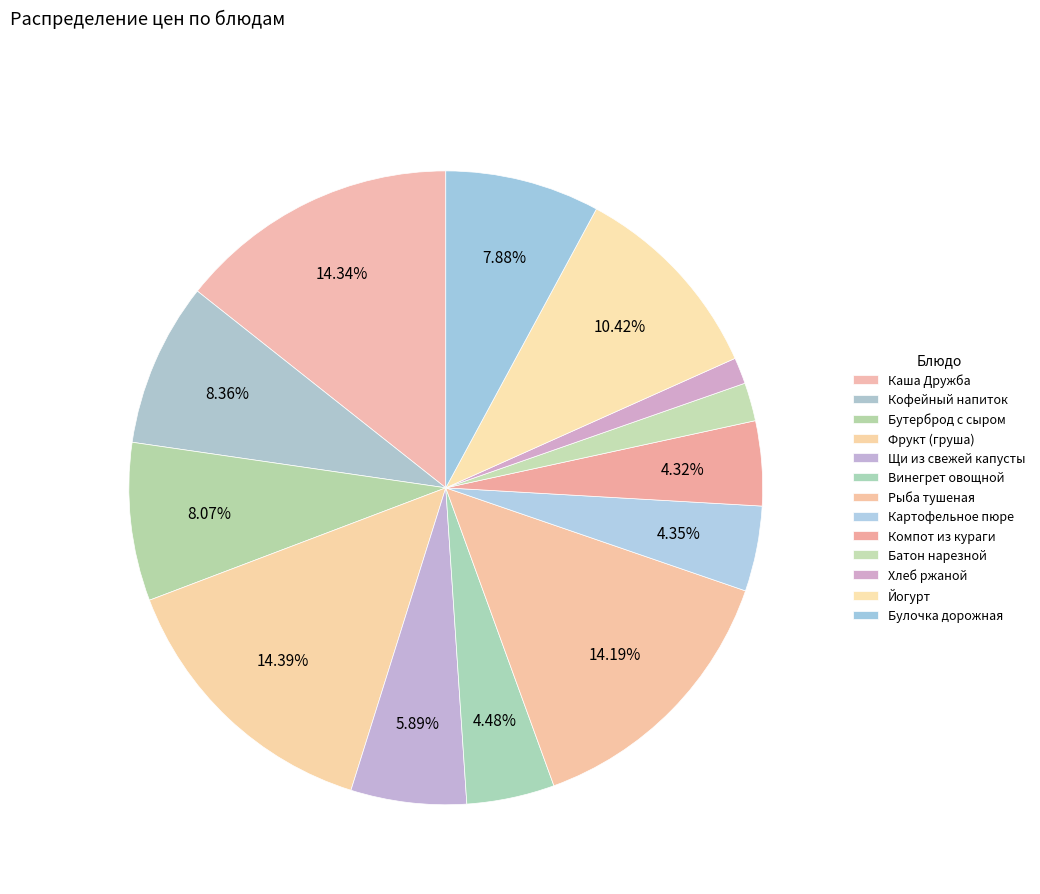

Which has a higher value, Компот из кураги or Винегрет овощной?

Винегрет овощной